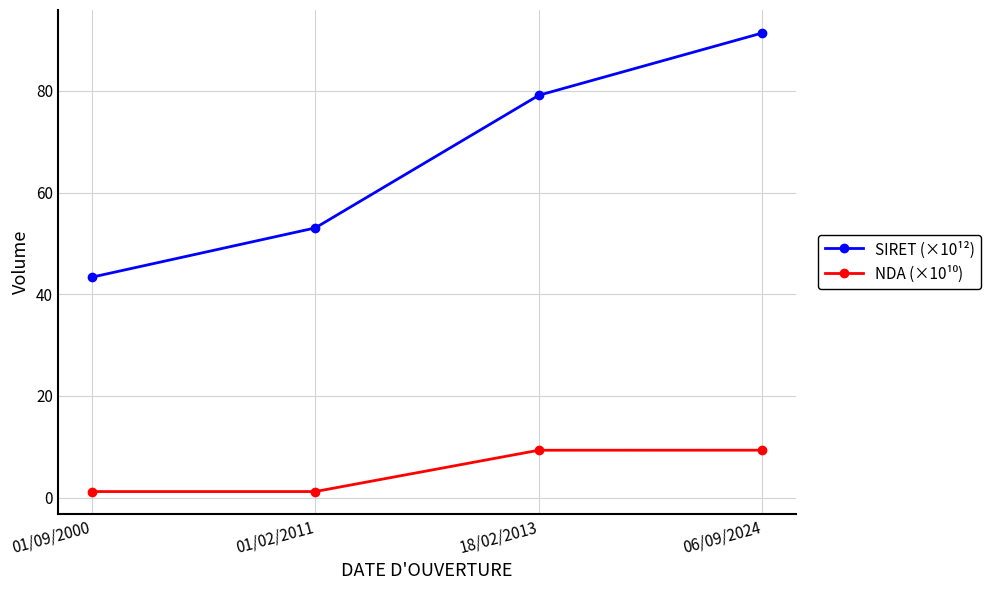

What is the label of the 2nd point from the left?

01/02/2011